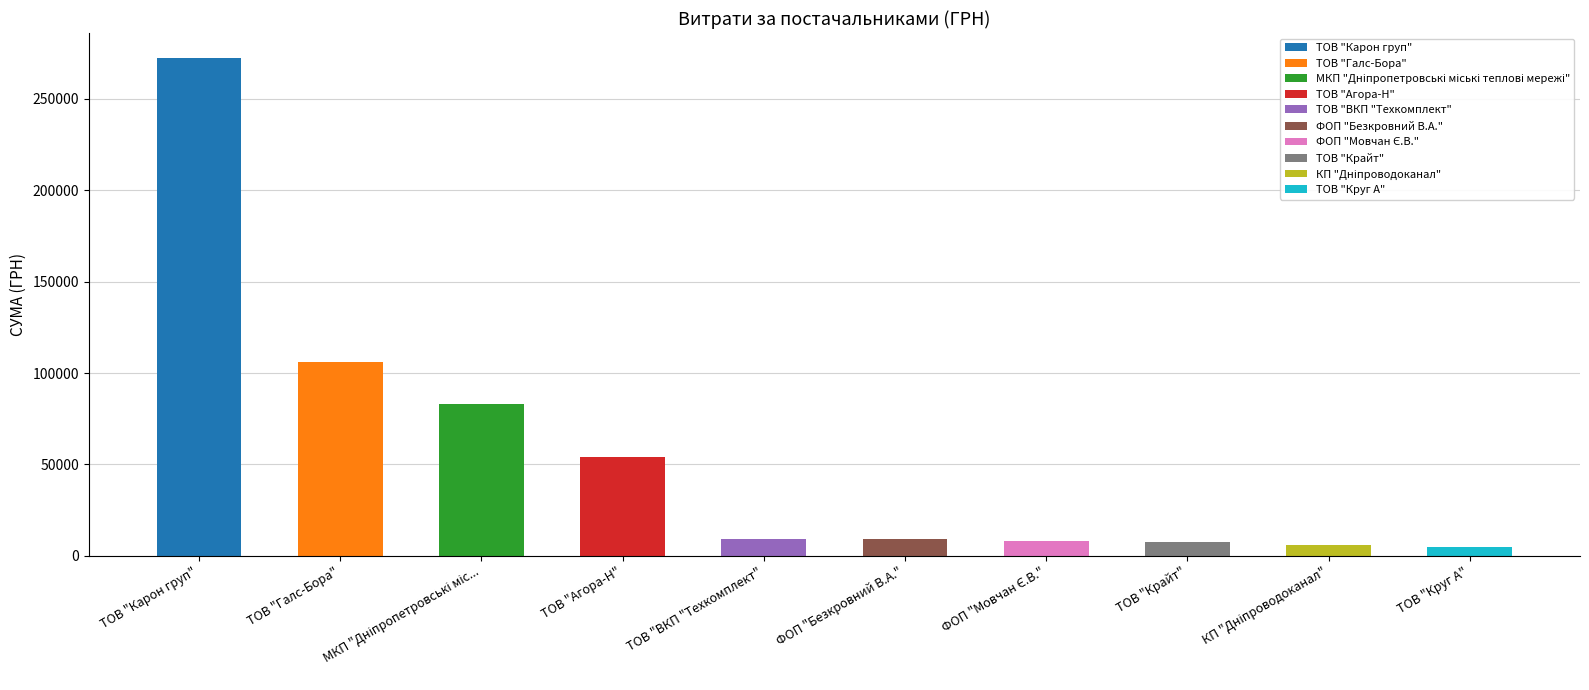

Which category has the highest value across all series?

ТОВ "Карон груп"